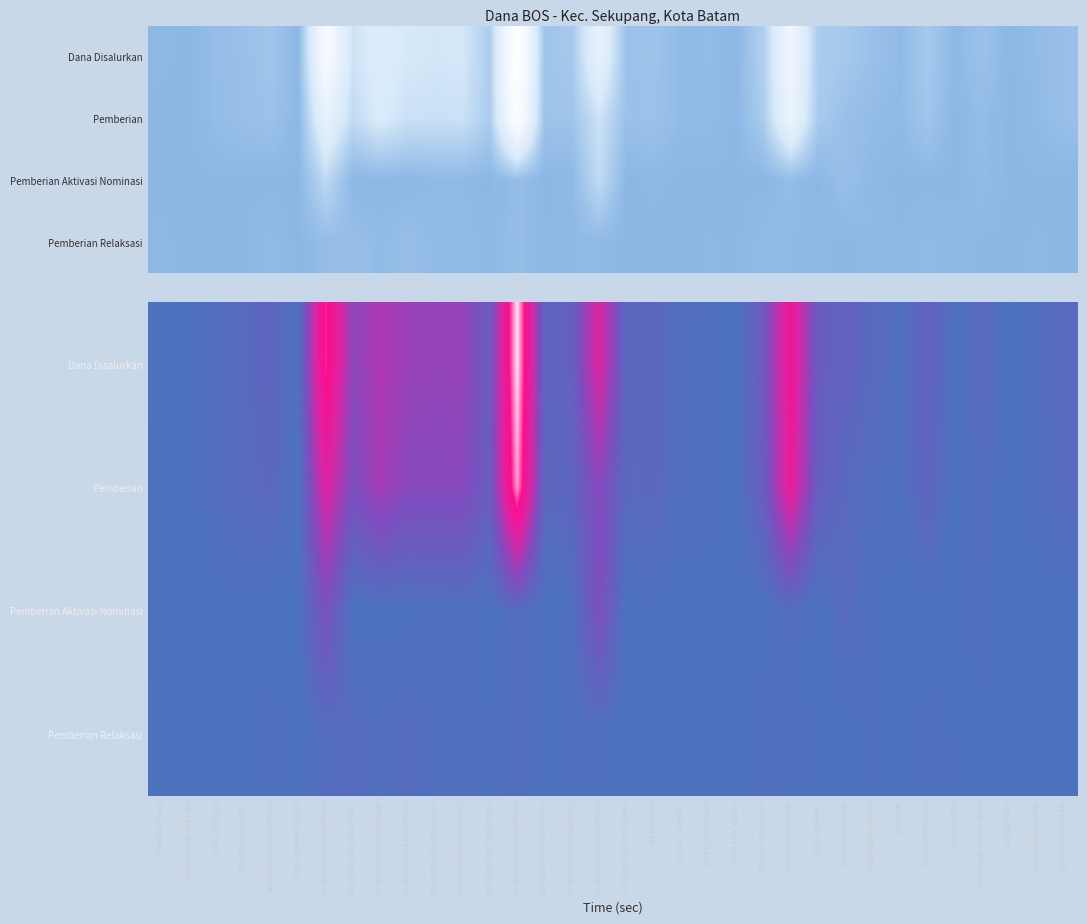

At how many categories does at least one series exceed 0?

34